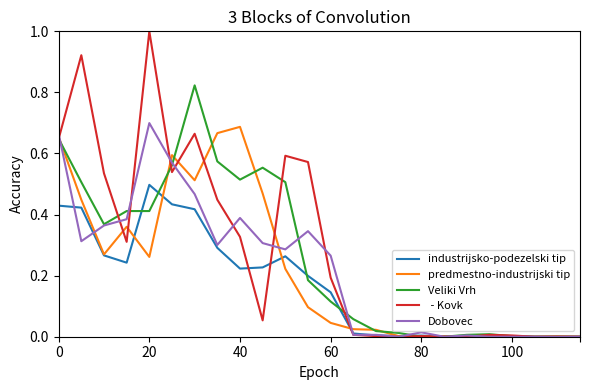

What is the maximum value shown in the chart?

1.0